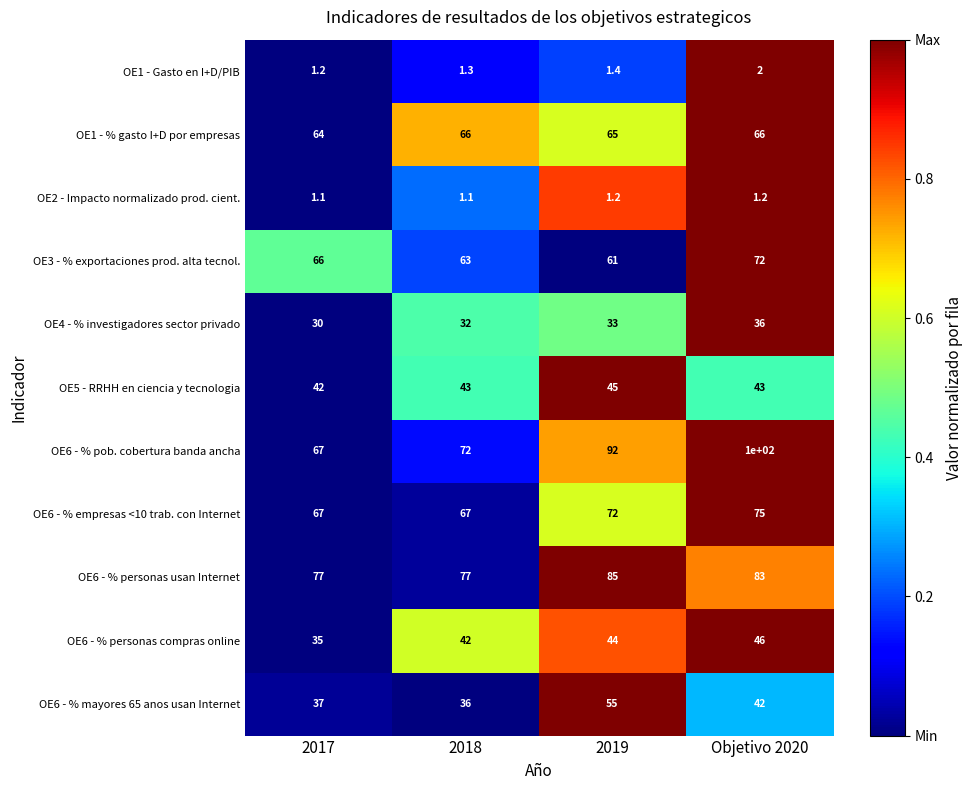

At which label does OE1 - Gasto en I+D/PIB reach its peak?

Objetivo 2020